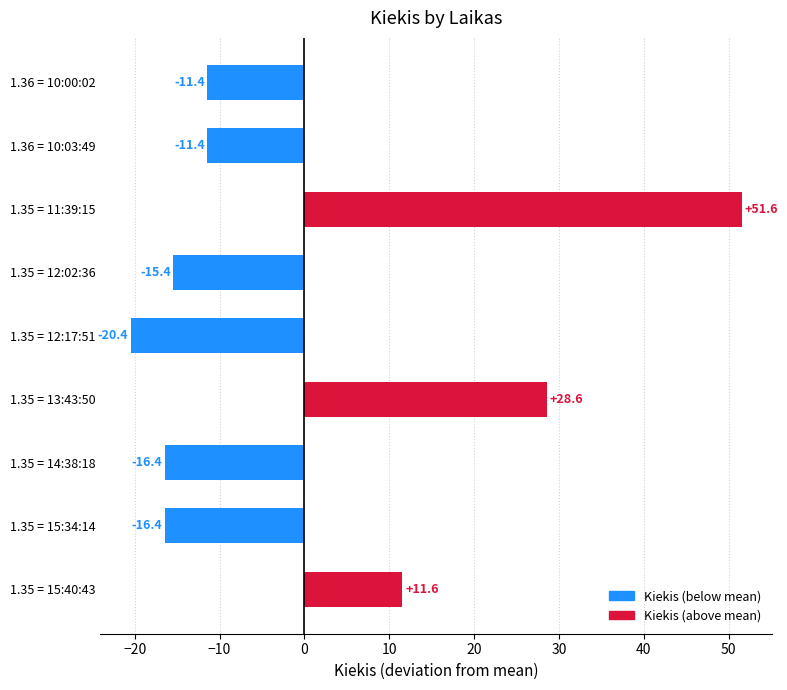

Where is the data nearest to the value 15?

1.35 = 15:40:43